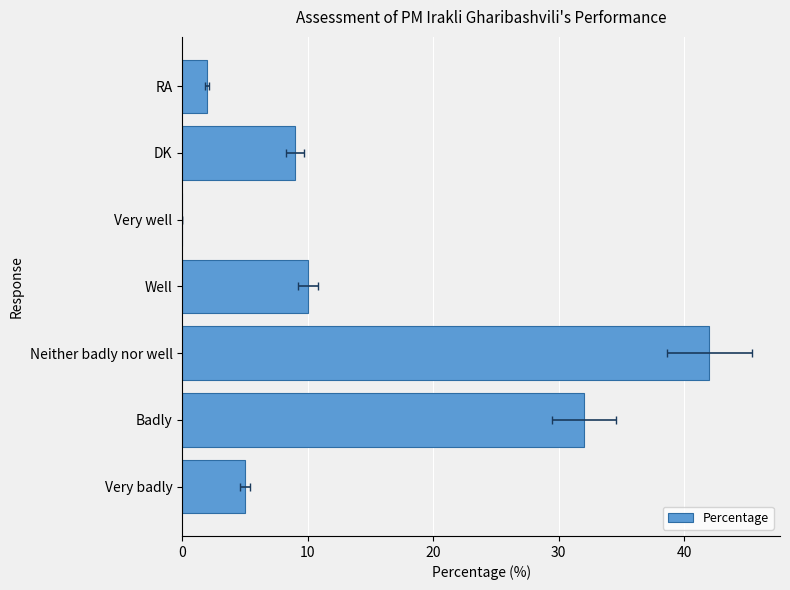

Read the value at Well, to the nearest 5.

10